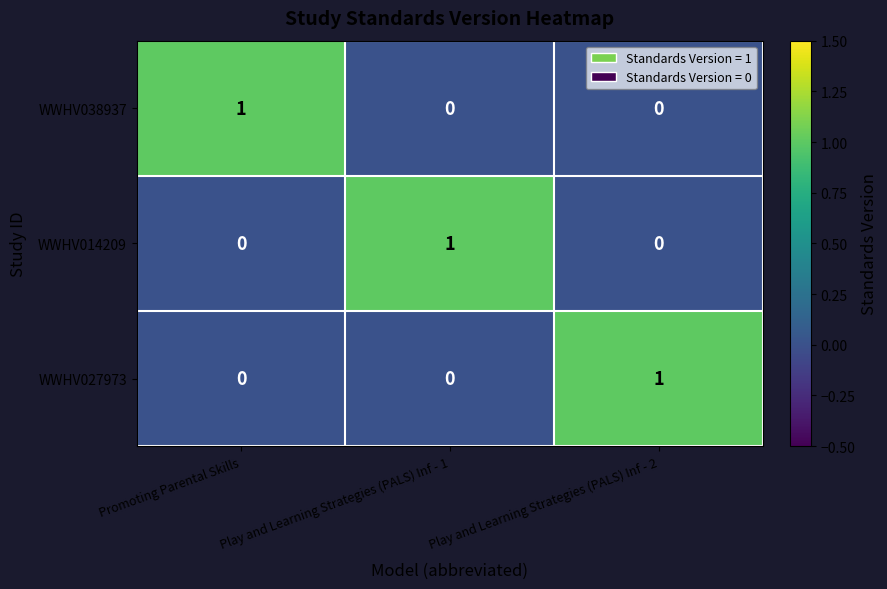

At which label does WWHV038937 reach its peak?

Promoting Parental Skills